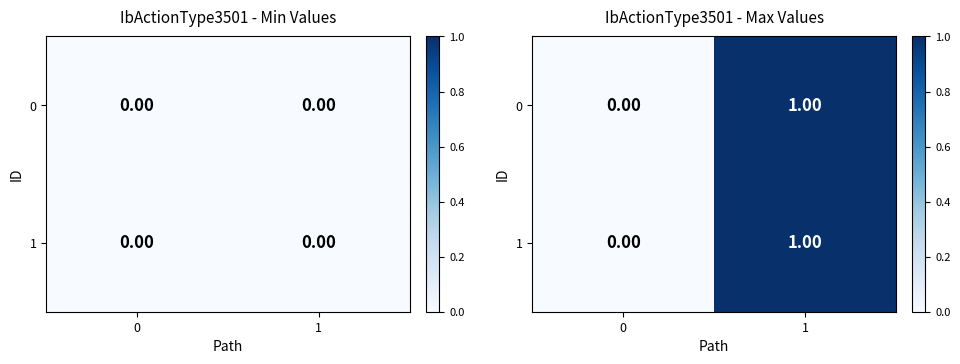

At how many categories does at least one series exceed 0?

1